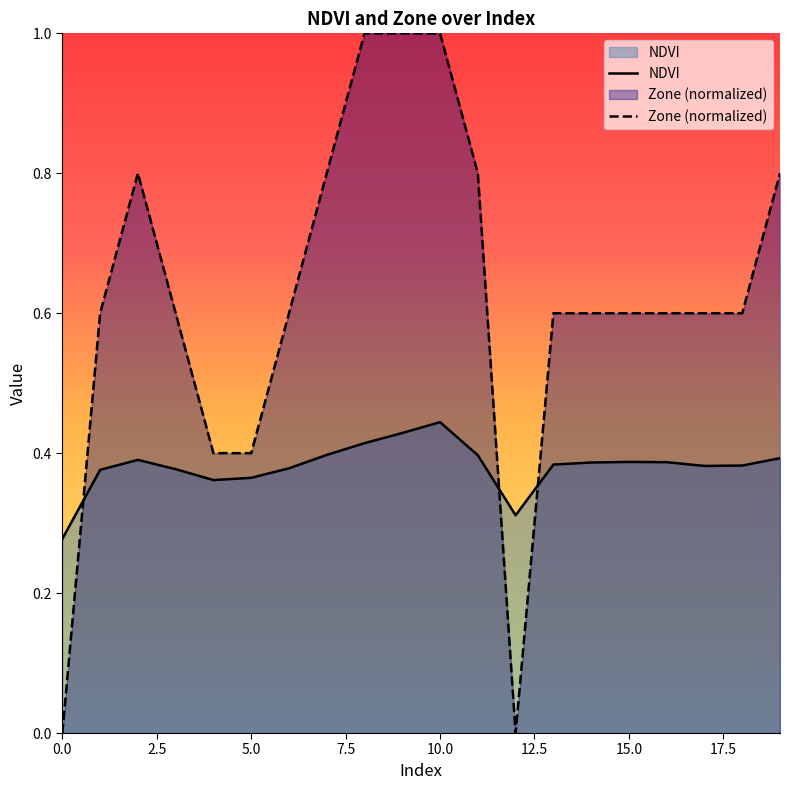

How many lines are shown in the chart?

2